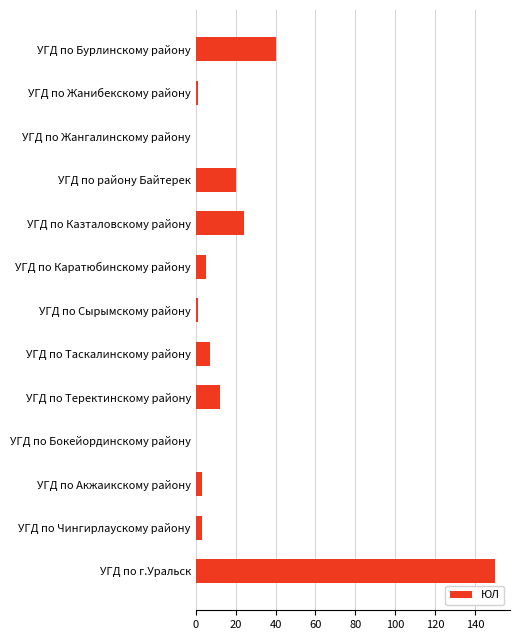

True or false: the data shows 20 at УГД по району Байтерек.

True